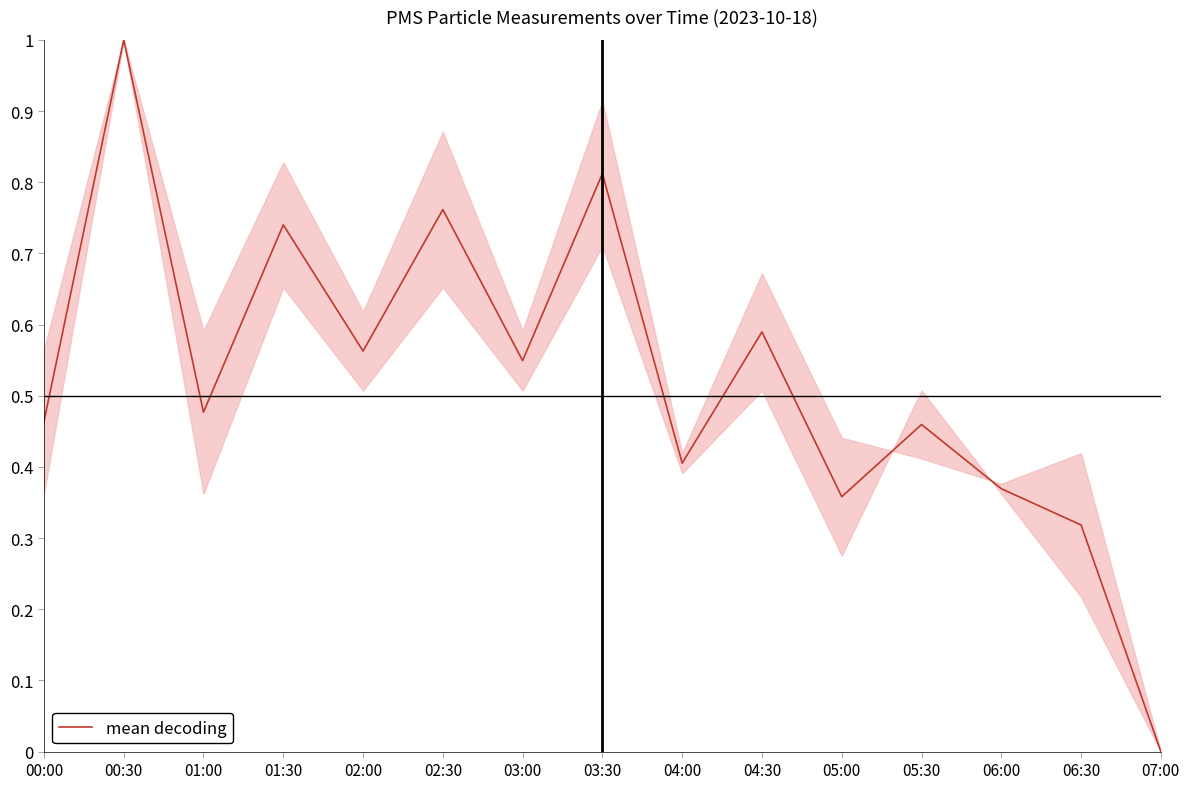

What is the sum of all values?

7.9